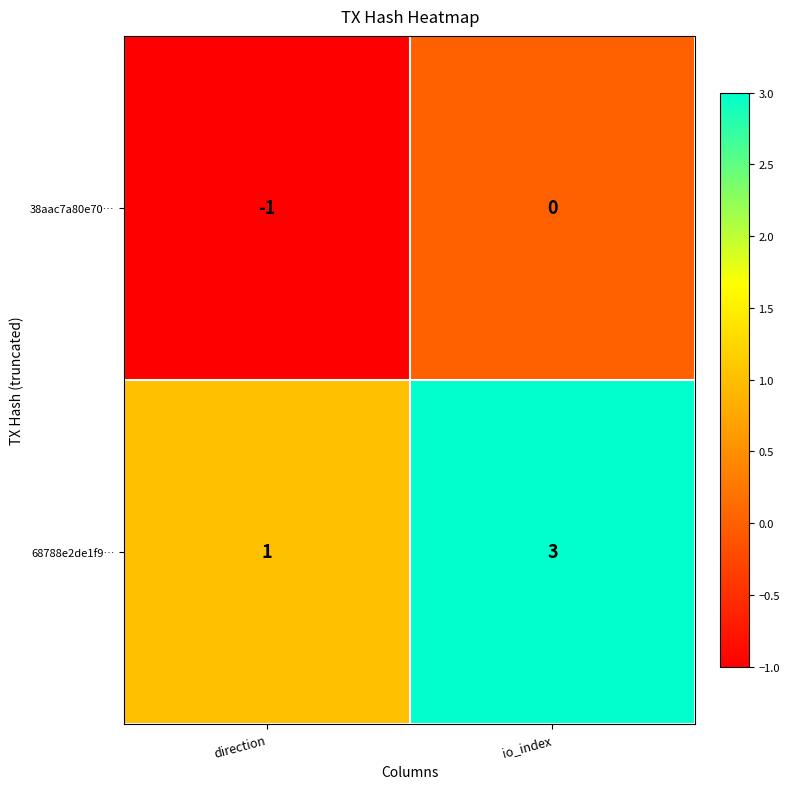

Reading left to right, extract all data points from this chart.

38aac7a80e70…: -1	0
68788e2de1f9…: 1	3